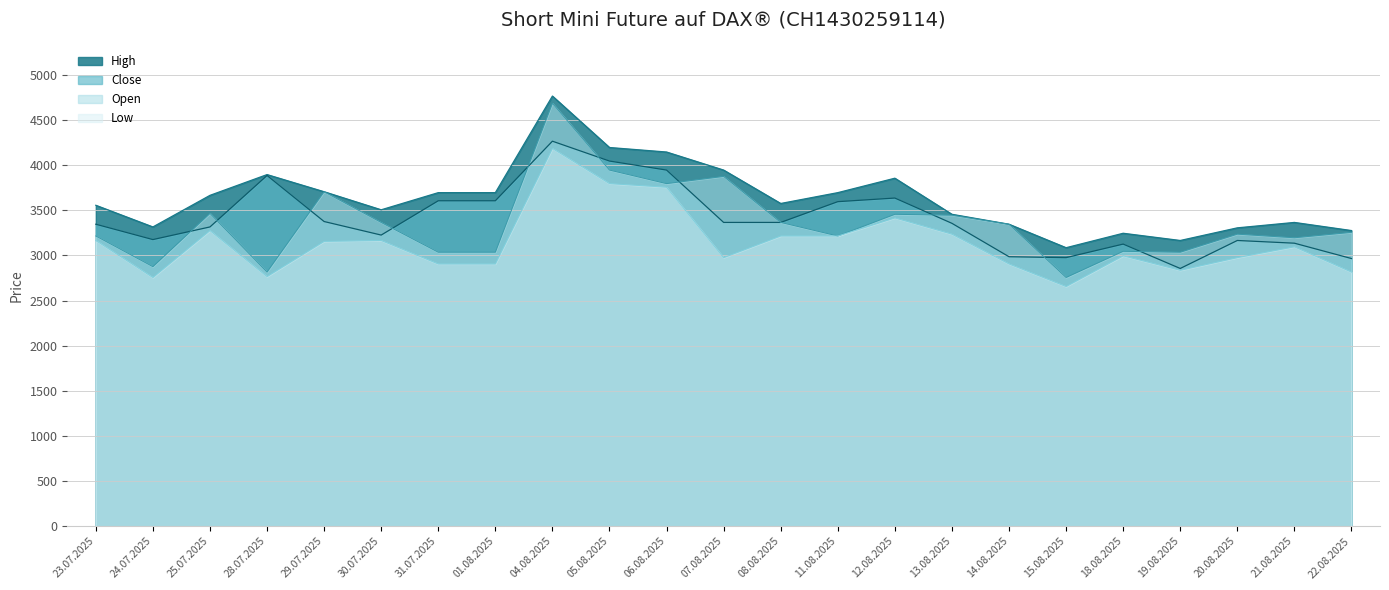

List the series in order of their peak value, lowest first.

Low, Close, Open, High